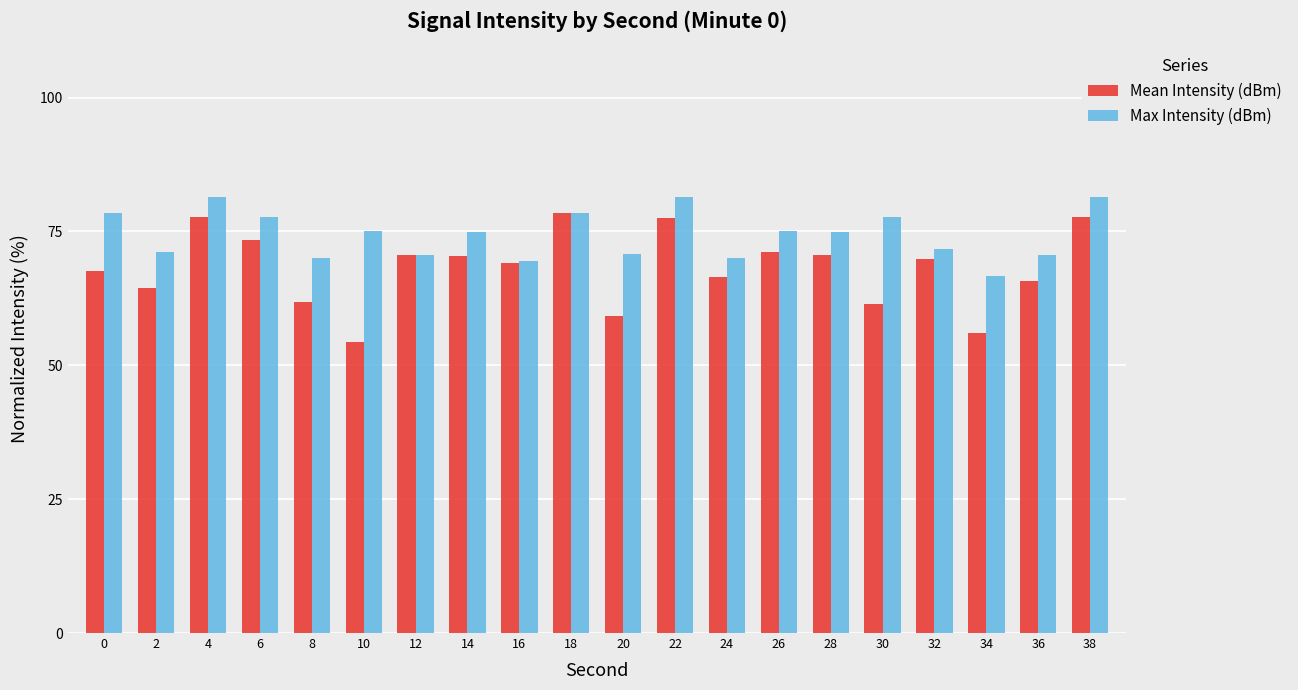

At which category does the chart reach its minimum across all series?

10